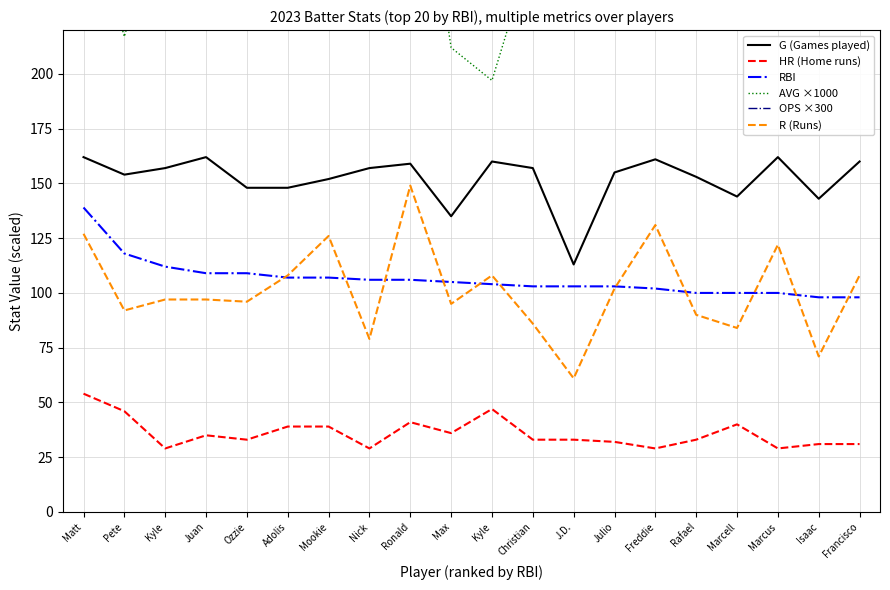

How many distinct data groups are displayed?

6